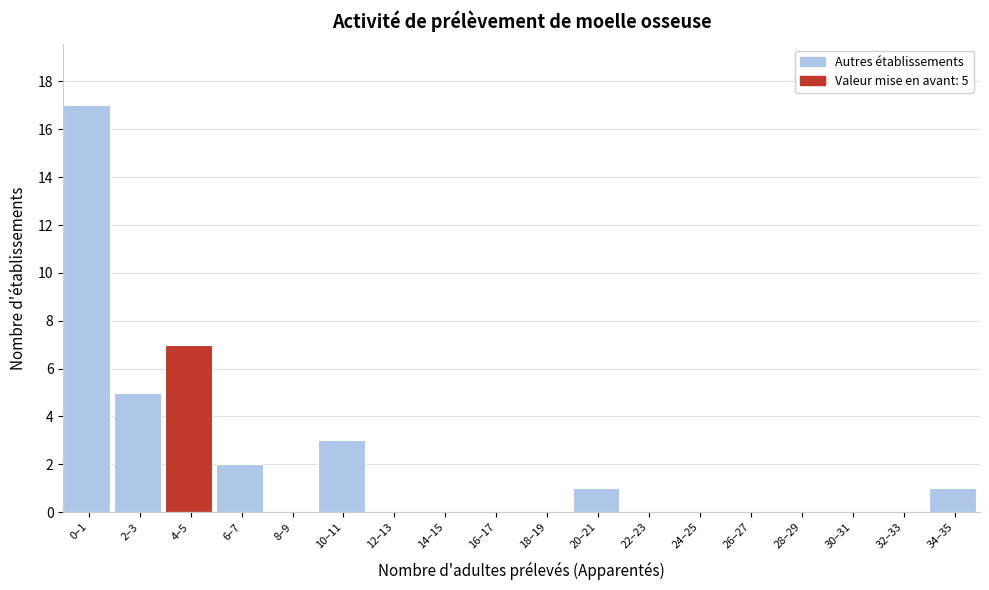

Reading left to right, transcribe all the data shown in this chart.

0–1=17	2–3=5	4–5=7	6–7=2	8–9=0	10–11=3	12–13=0	14–15=0	16–17=0	18–19=0	20–21=1	22–23=0	24–25=0	26–27=0	28–29=0	30–31=0	32–33=0	34–35=1